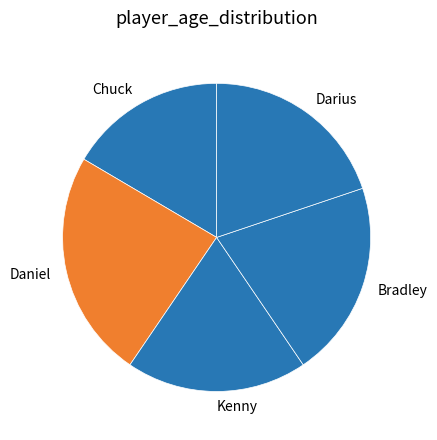

Rank the categories by value from lowest to highest.

Chuck, Kenny, Darius, Bradley, Daniel